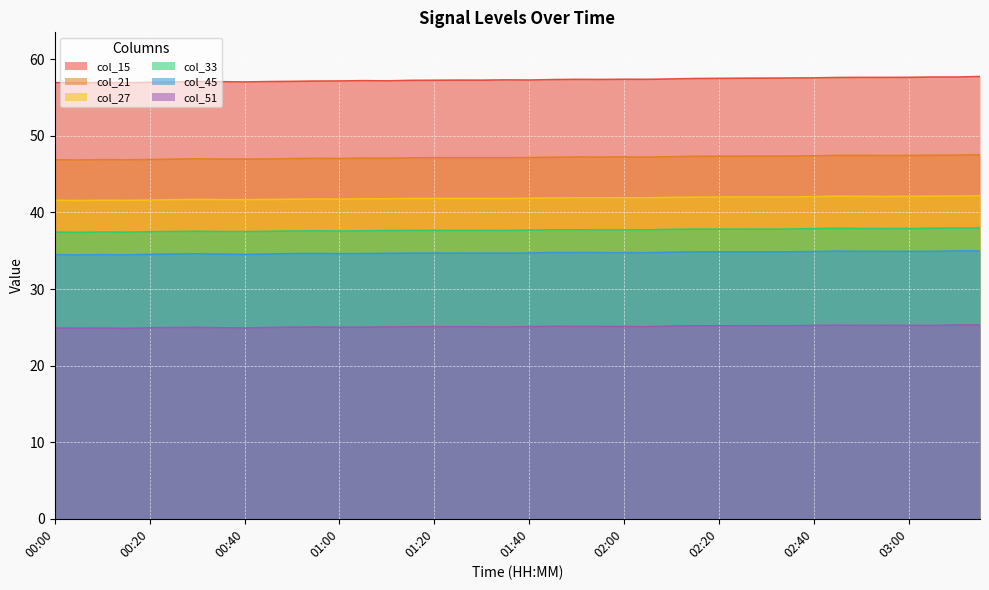

What is the sum of all col_27 values?

1674.7